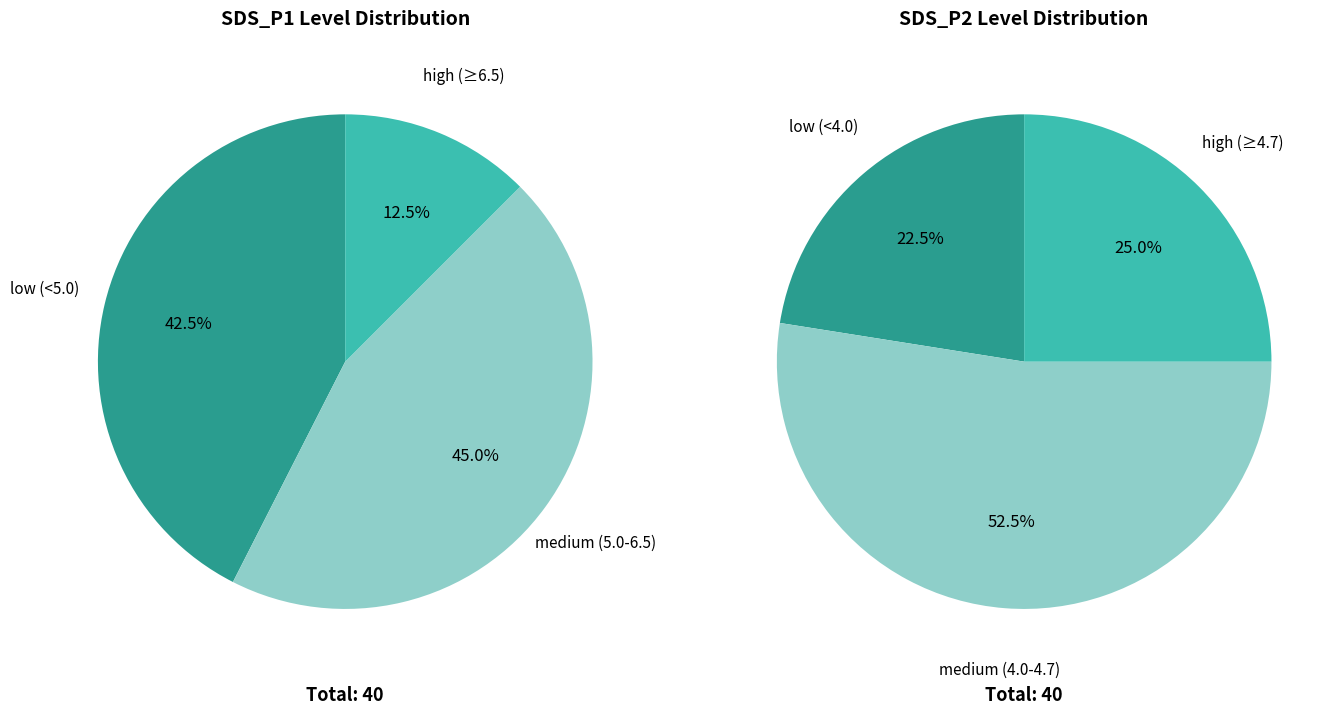

What percentage is NOT represented by SDS_P2?

100.0%